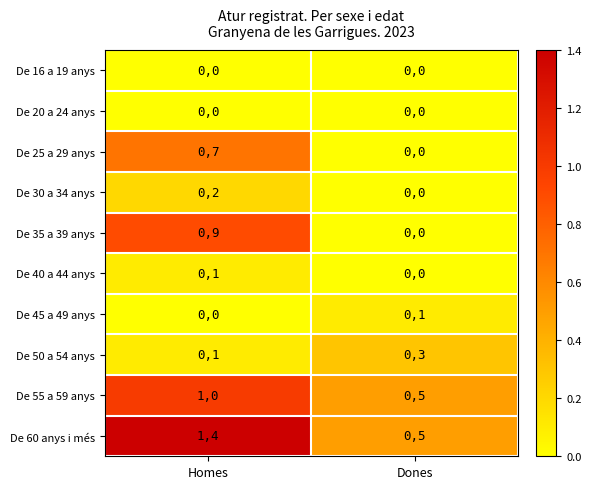

What is the difference between the De 35 a 39 anys values at Dones and Homes?

9